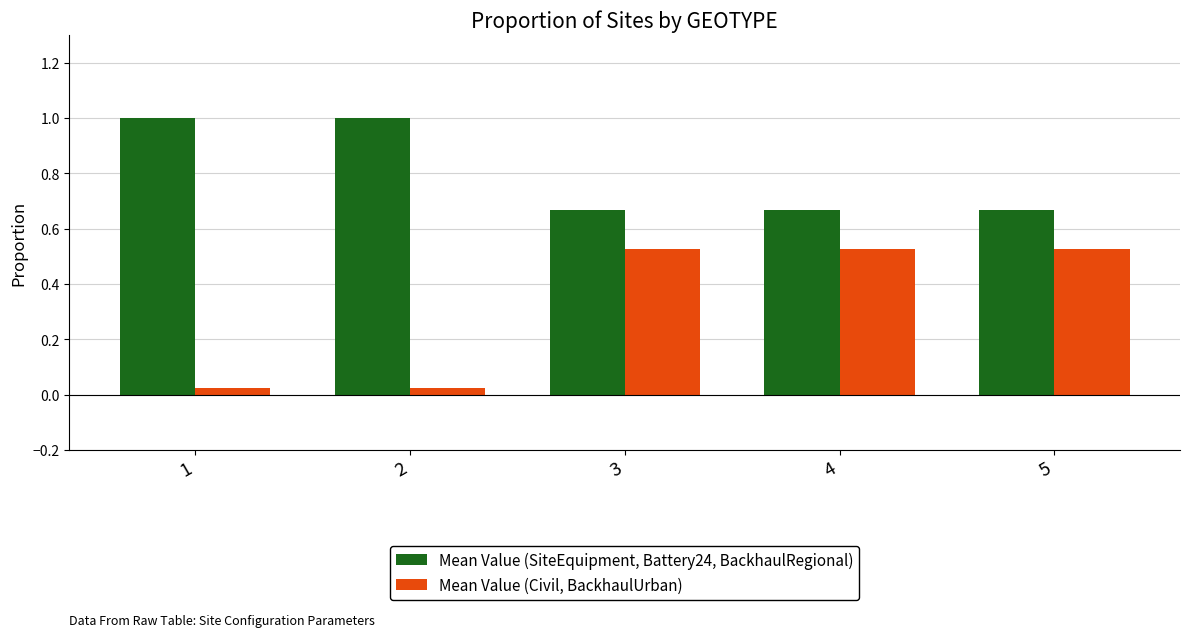

What is the spread (max minus min) of values at 2?

1.0